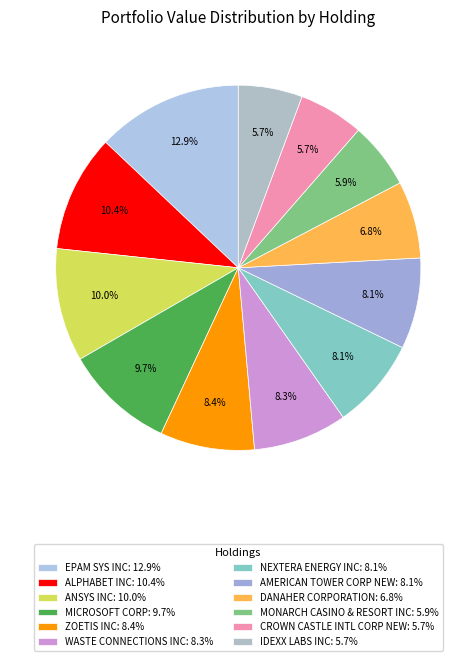

What is the total percentage of DANAHER CORPORATION and ZOETIS INC?

15.2%